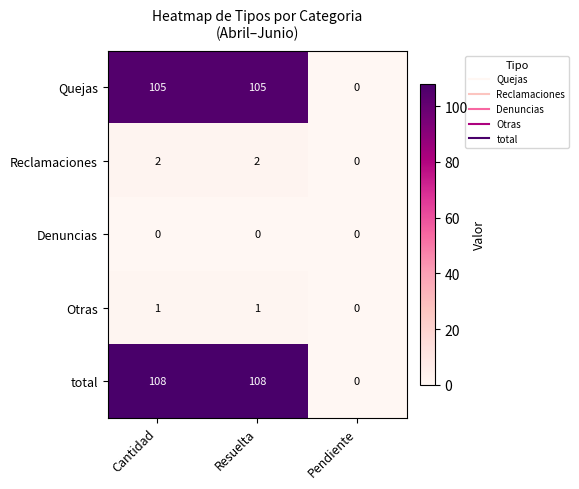

What is the spread (max minus min) of values at Cantidad?

108